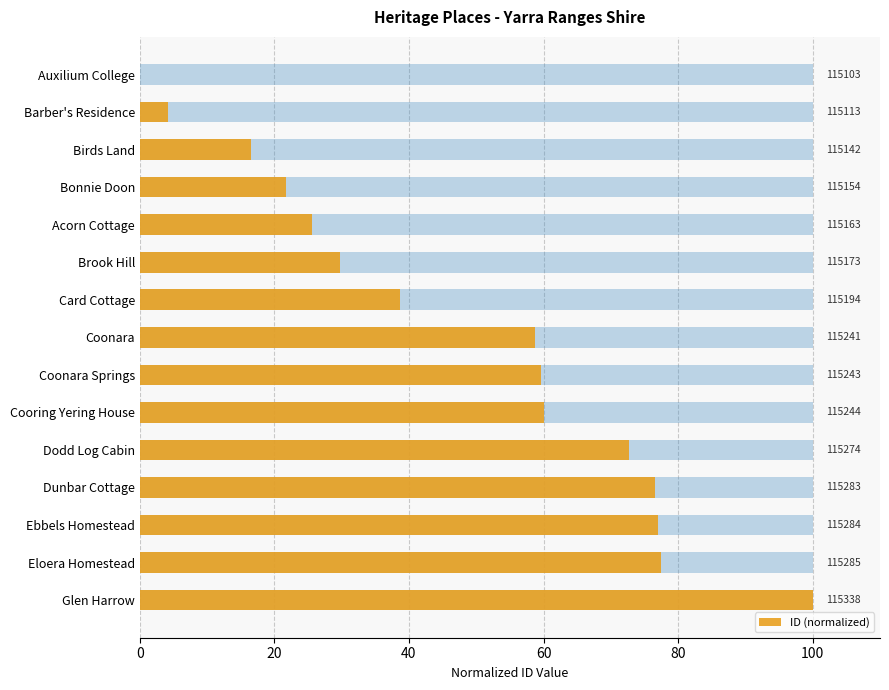

What is the maximum value shown in the chart?

100.0